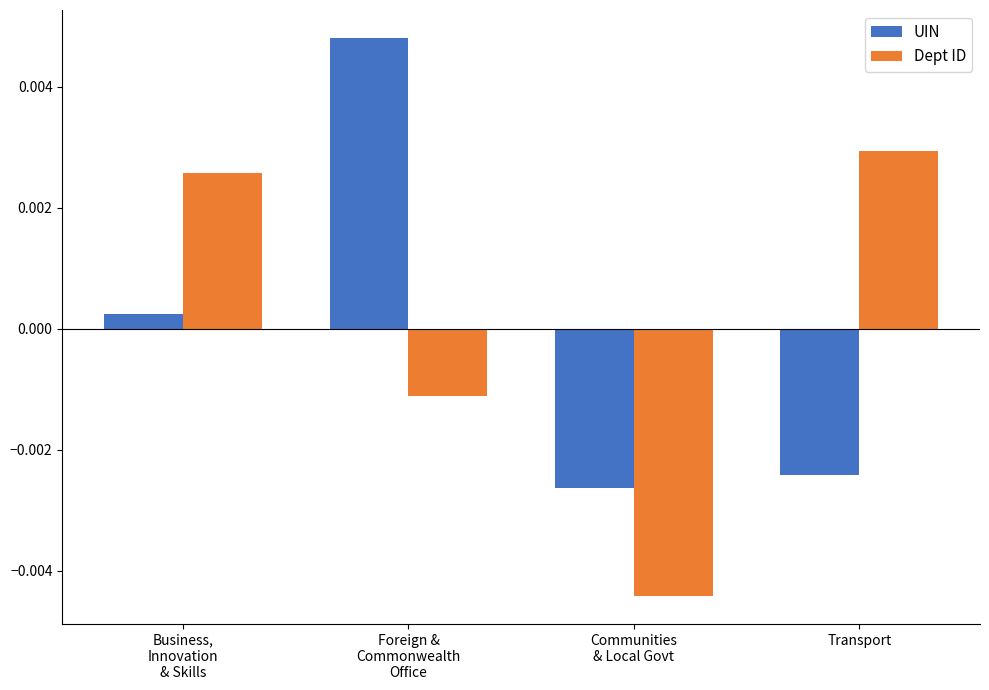

Is the value of UIN at Business,
Innovation
& Skills greater than the value of Dept ID at Communities
& Local Govt?

Yes